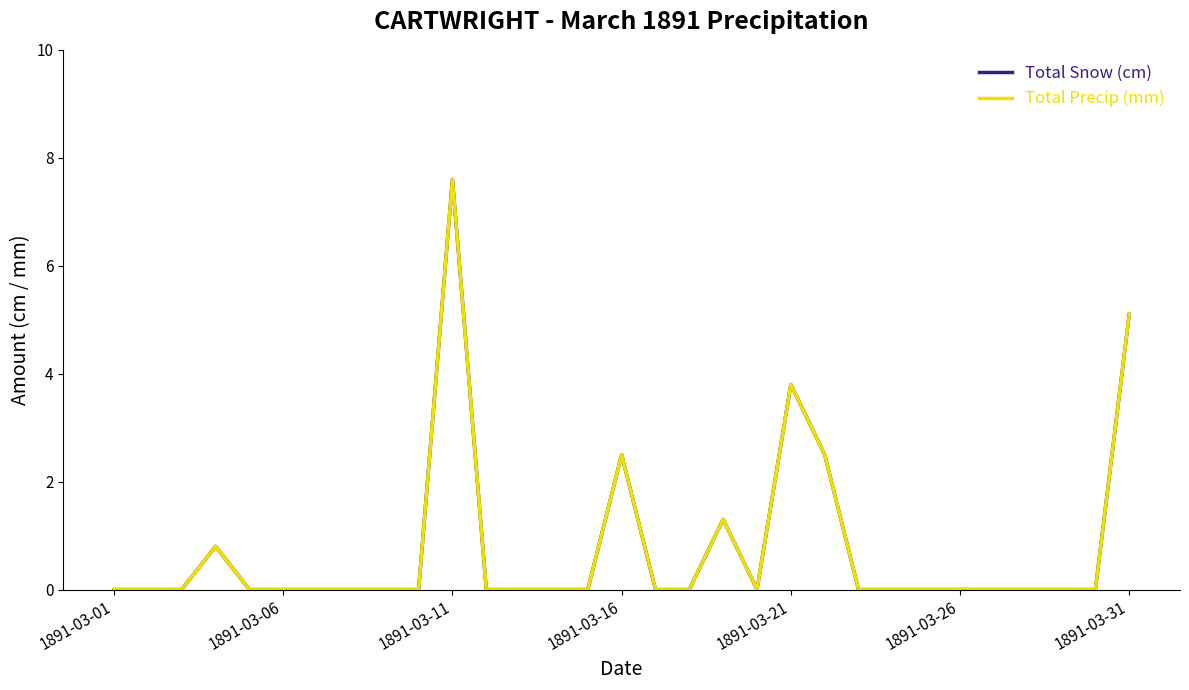

List the series in order of their peak value, lowest first.

Total Snow (cm), Total Precip (mm)